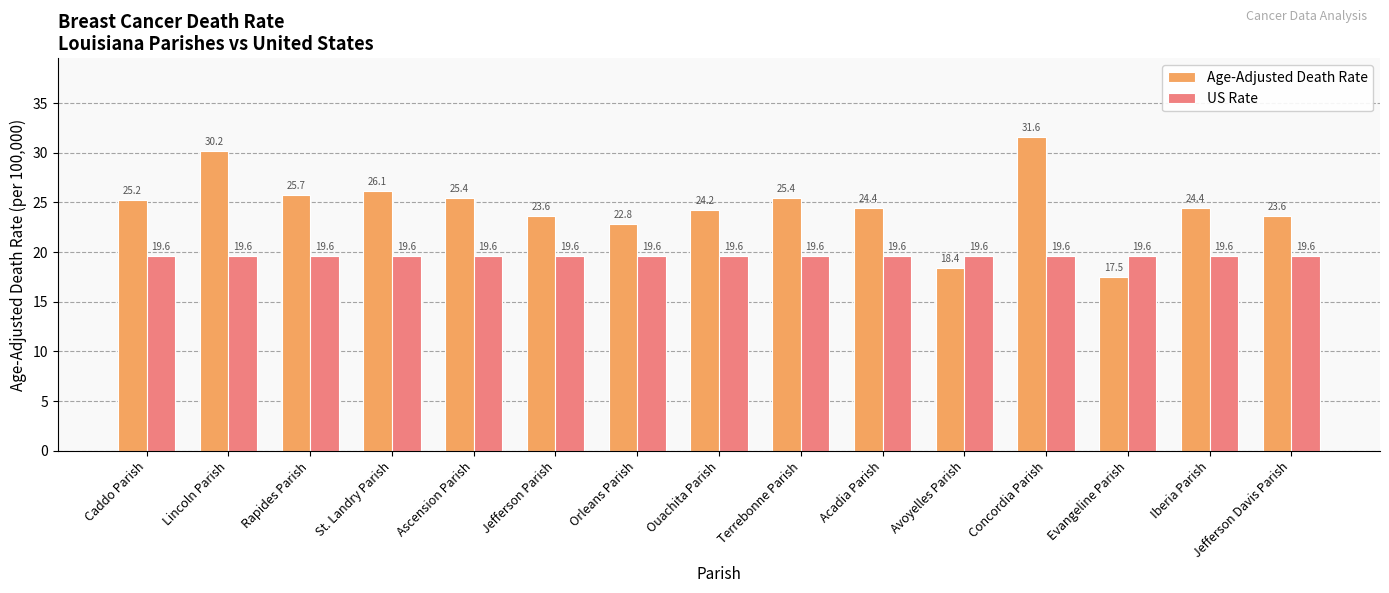

Which series has the largest total across all categories?

Age-Adjusted Death Rate